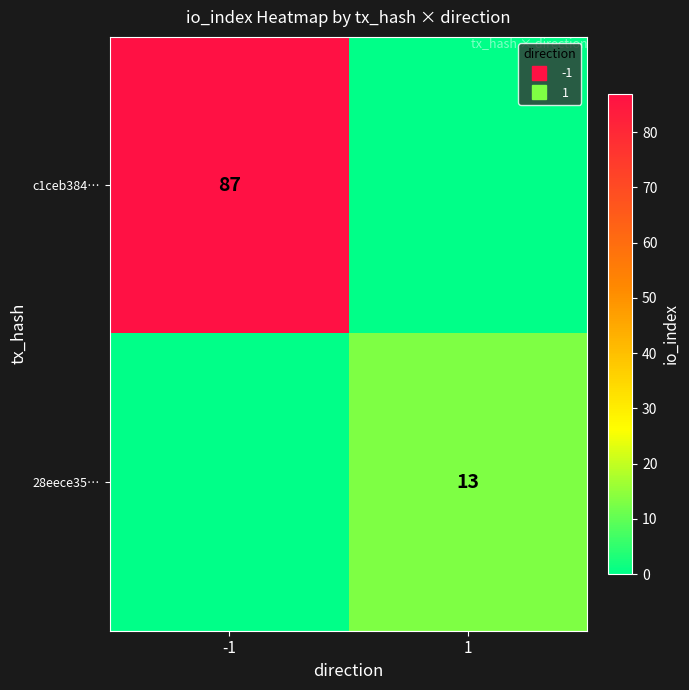

How many data points in c1ceb384… are less than 87?

1